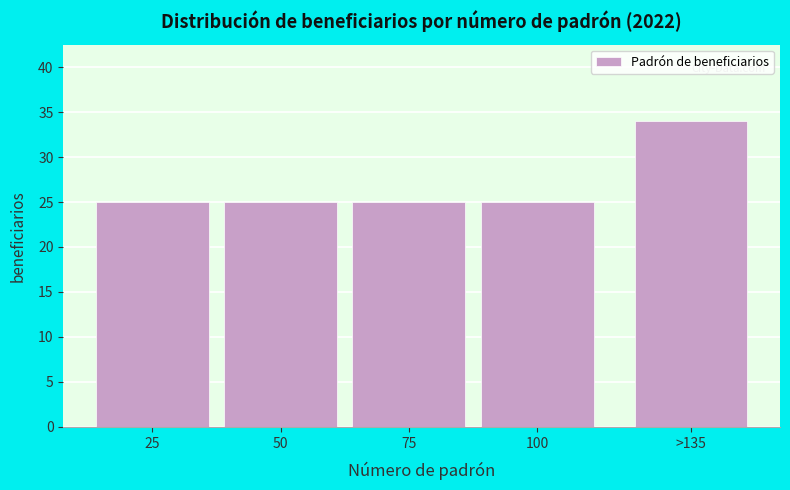

Reading left to right, transcribe all the data shown in this chart.

25	25	25	25	34